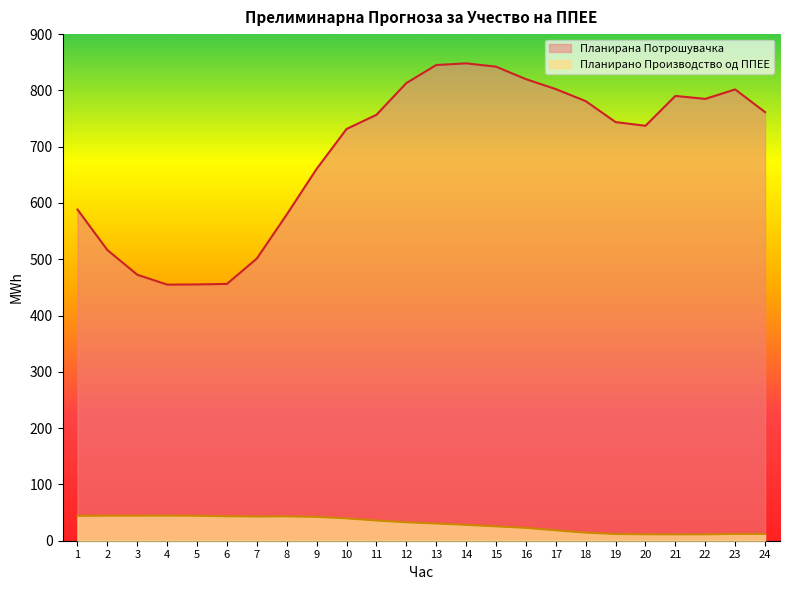

What is the total value across all series at 17?

820.8